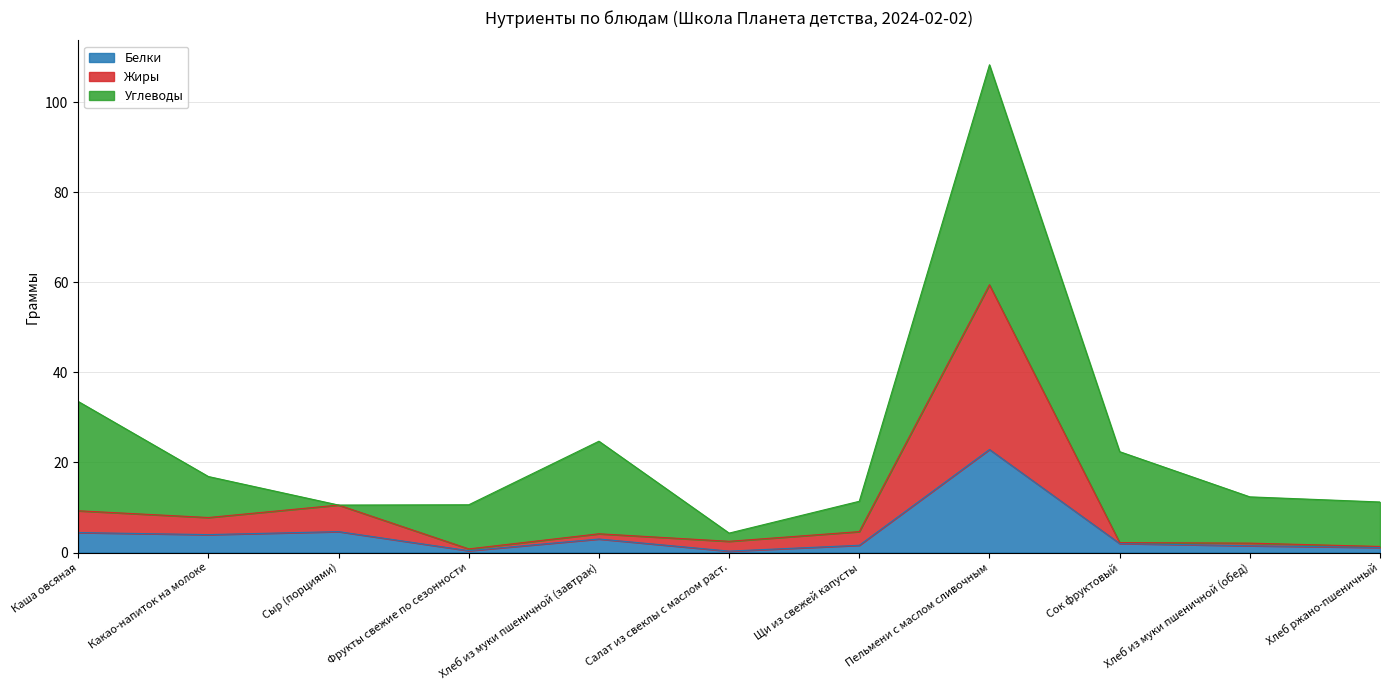

What is the sum of all Белки values?

45.9